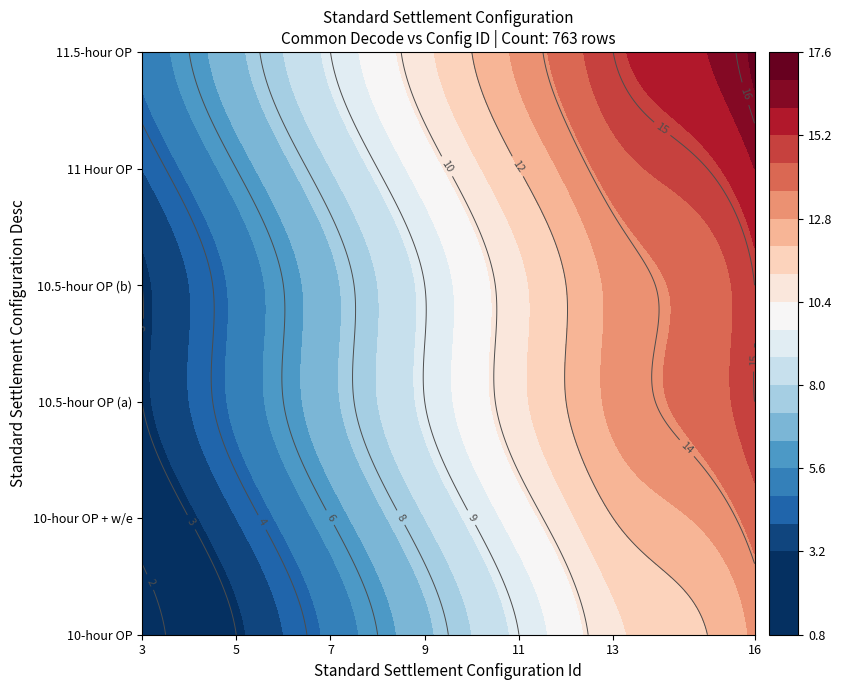

At which category is the sum across all series the highest?

16